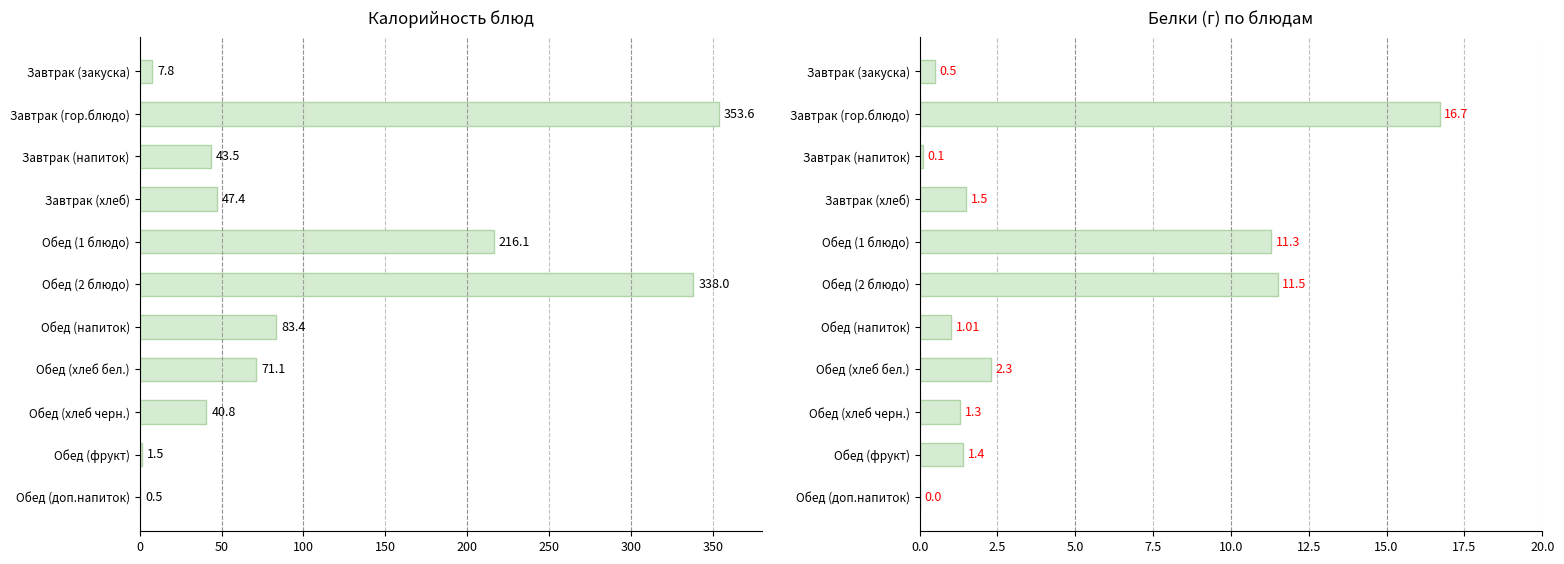

What is the difference between the Калорийность values at Обед (доп.напиток) and Обед (хлеб бел.)?

70.6